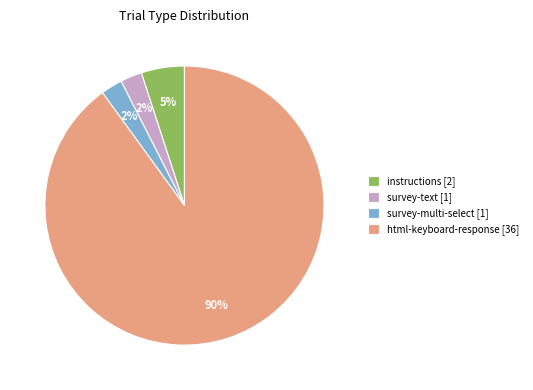

True or false: survey-text [1] accounts for 13% of the total.

False